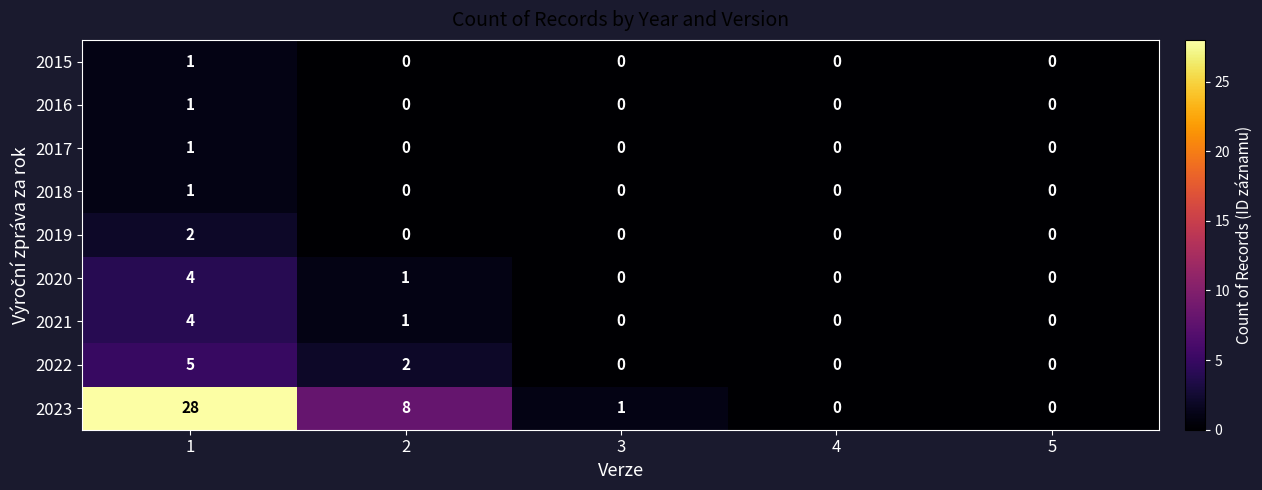

What is the total value across all series at 2?

12